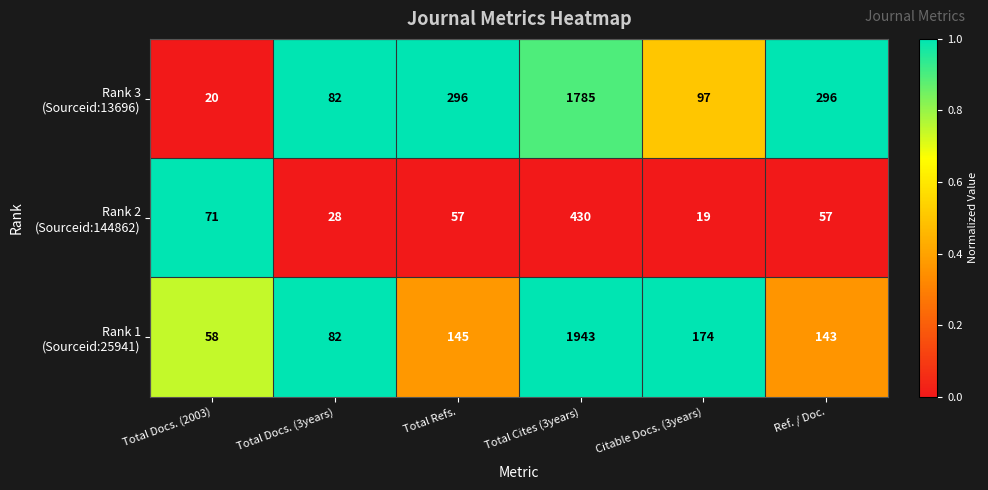

At which category is the sum across all series the highest?

Total Cites (3years)